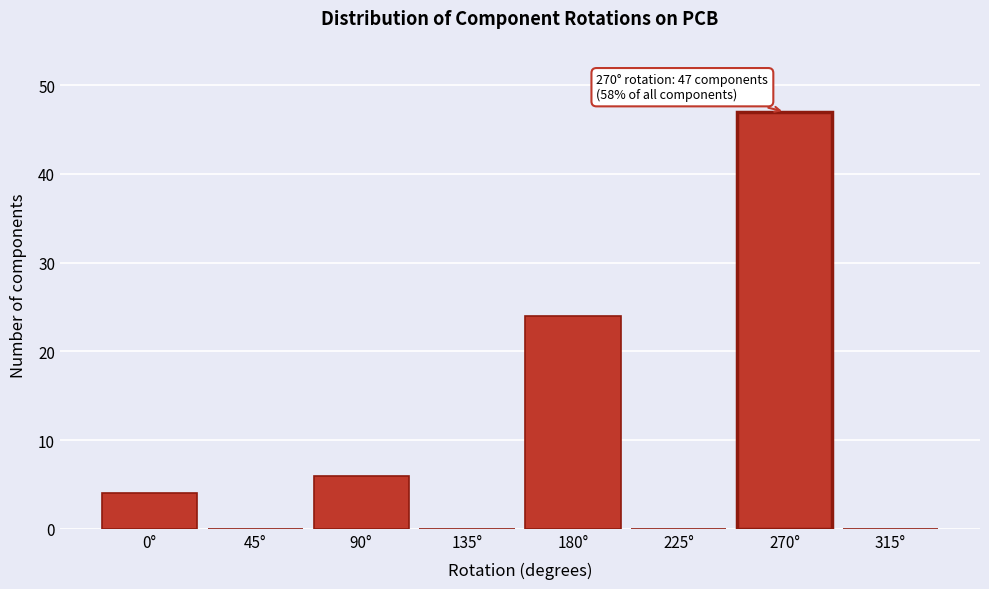

Over which range of the x-axis is the bar tallest?

247.5 to 292.5